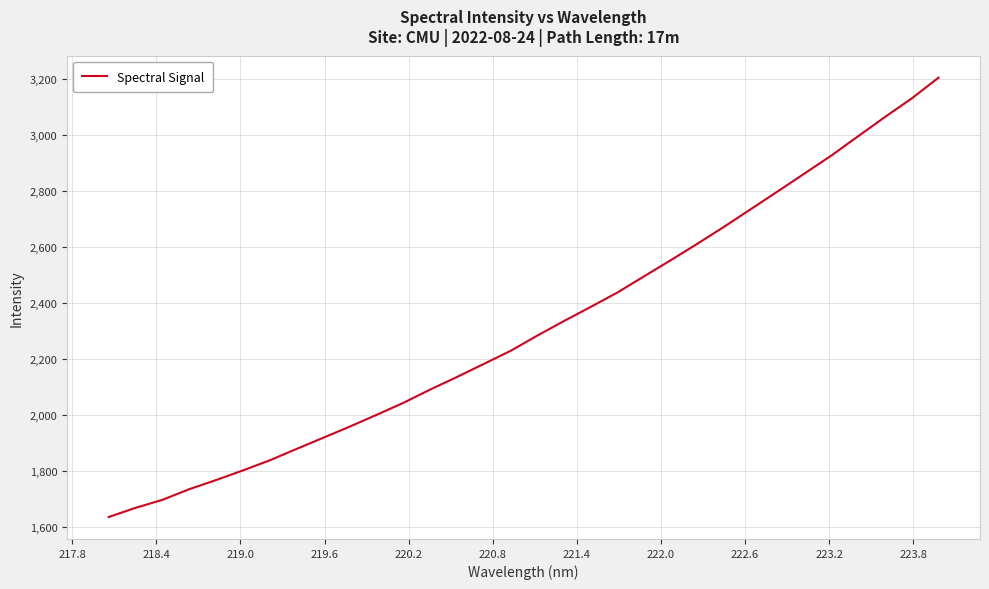

What is the average value?

2315.7